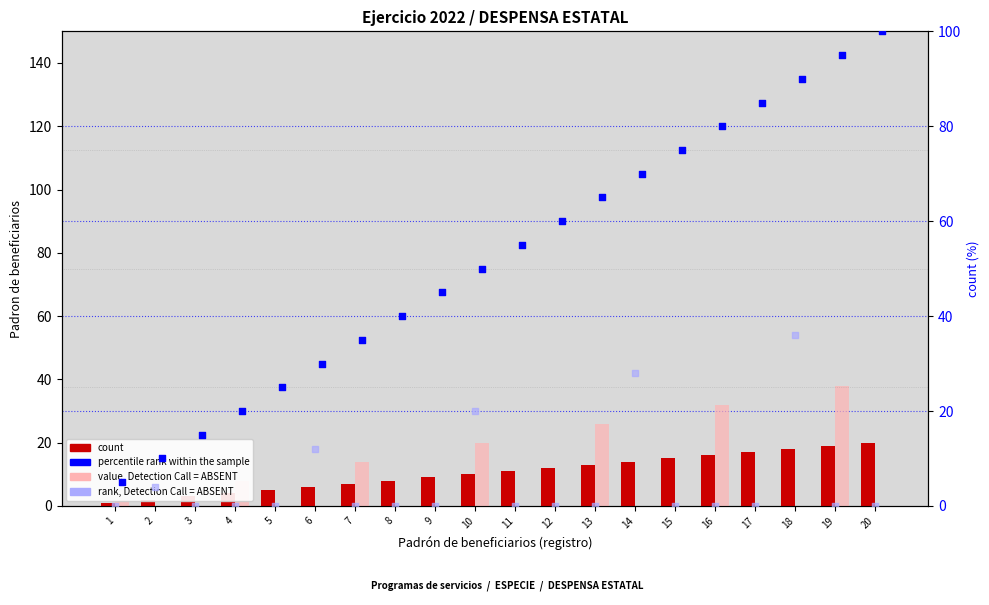

Which series contains the highest Y value?

percentile rank within the sample